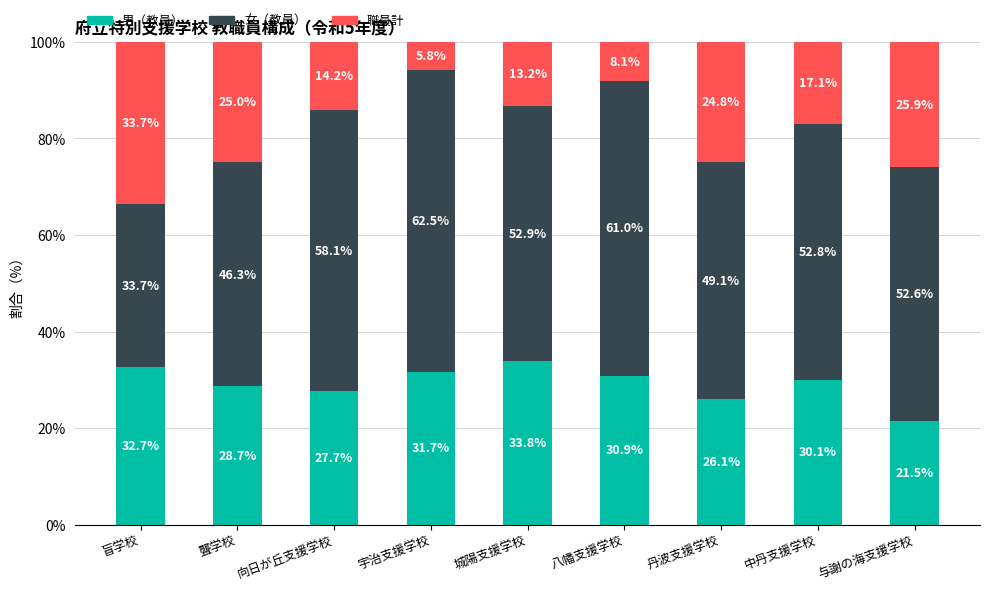

What is the approximate value of 男（教員） at 与謝の海支援学校?

21.5